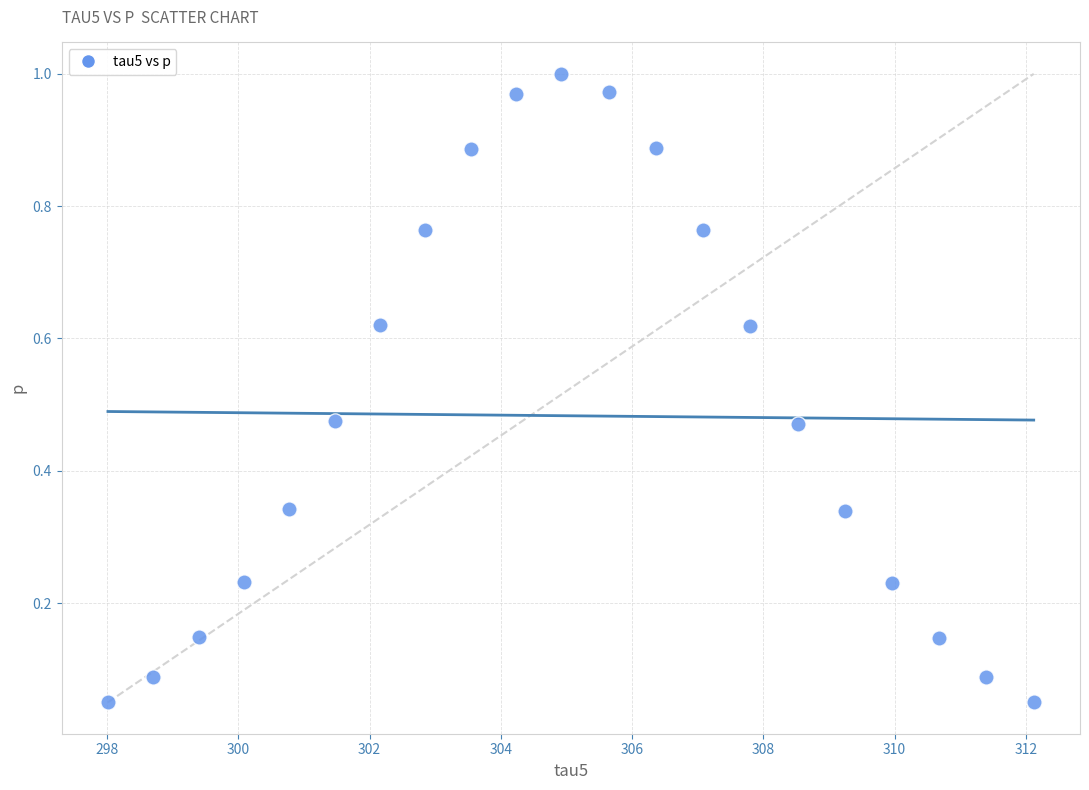

What is the range of X values (max minus min)?

14.1